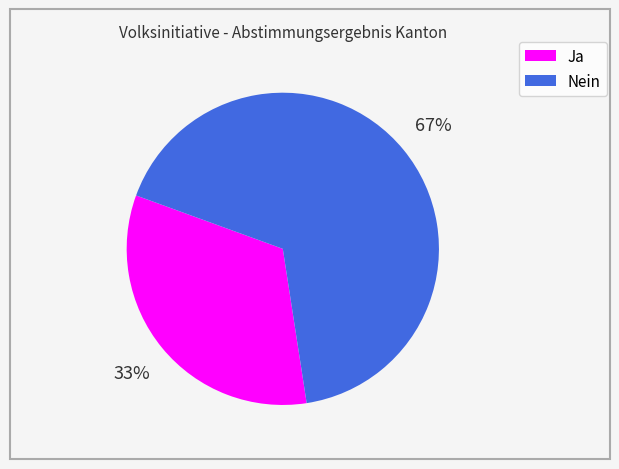

To the nearest percent, what is the difference between the largest and smallest slice percentages?

34%